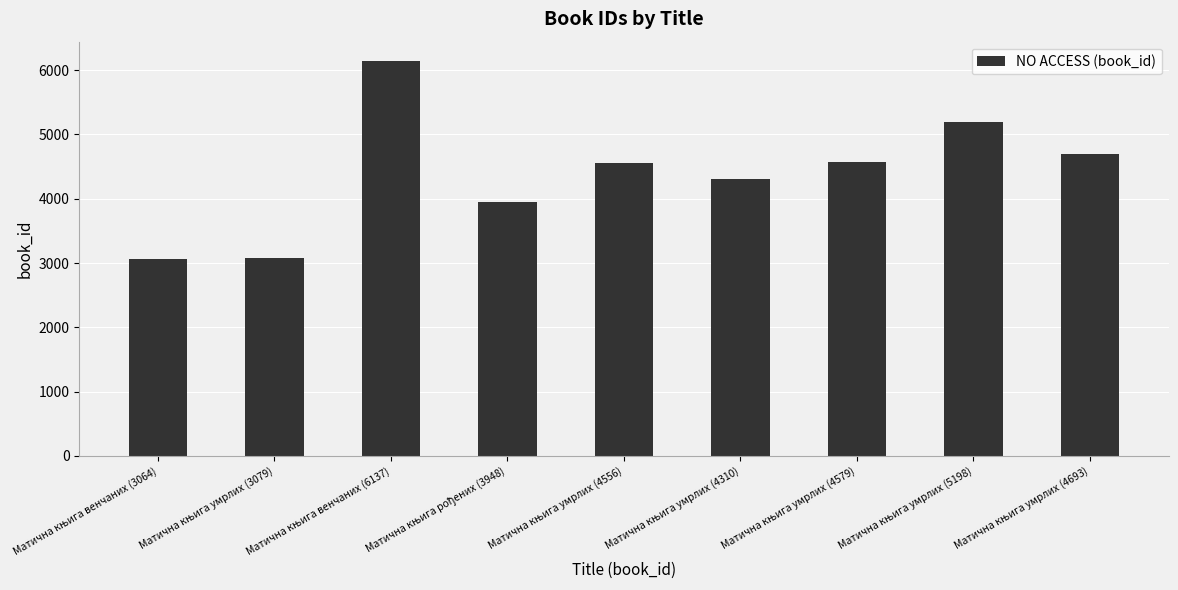

How many values are below 4556?

4